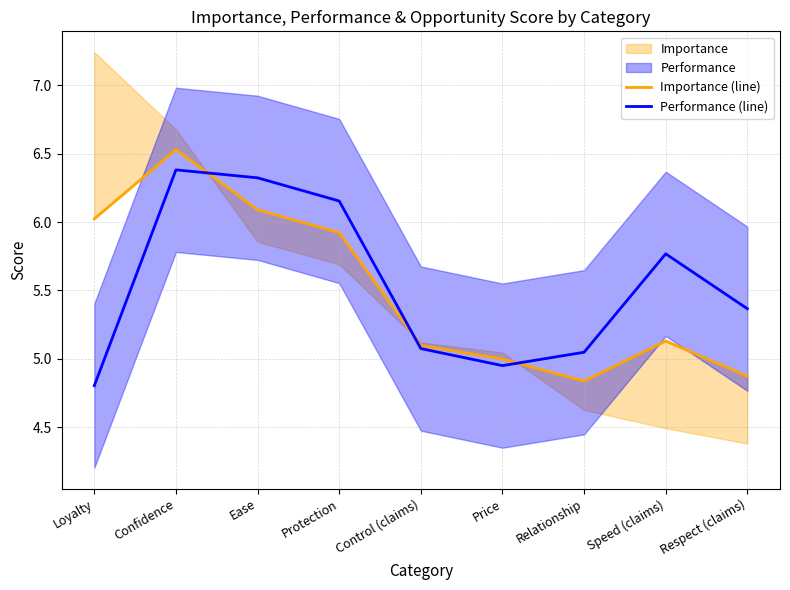

What is the sum of the Performance (line) values at Protection and Relationship?

11.2